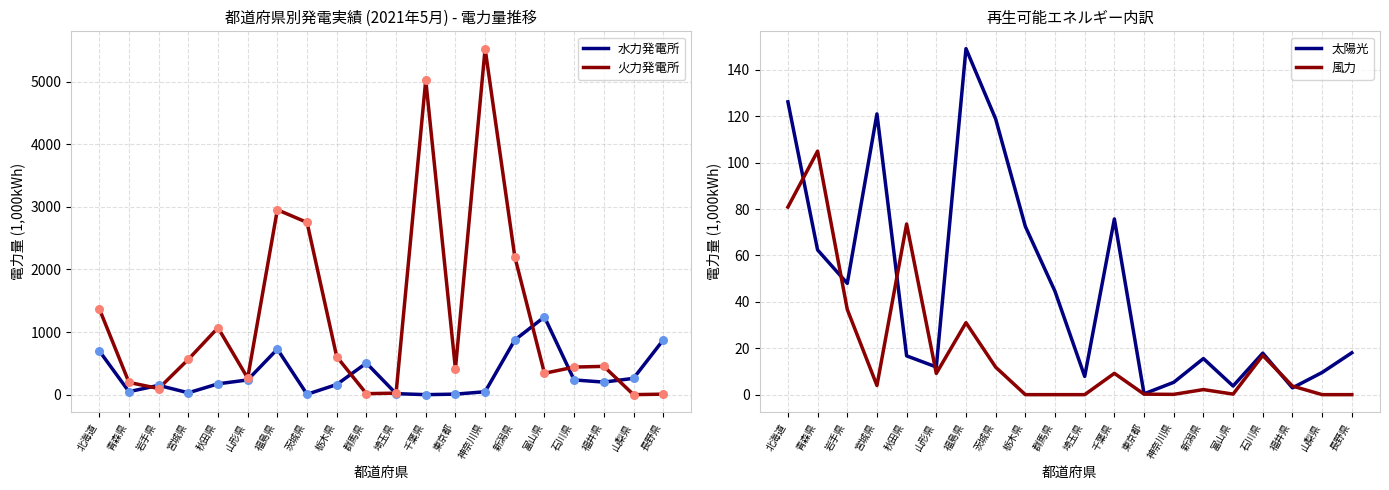

Which series has the widest spread of Y values?

火力発電所